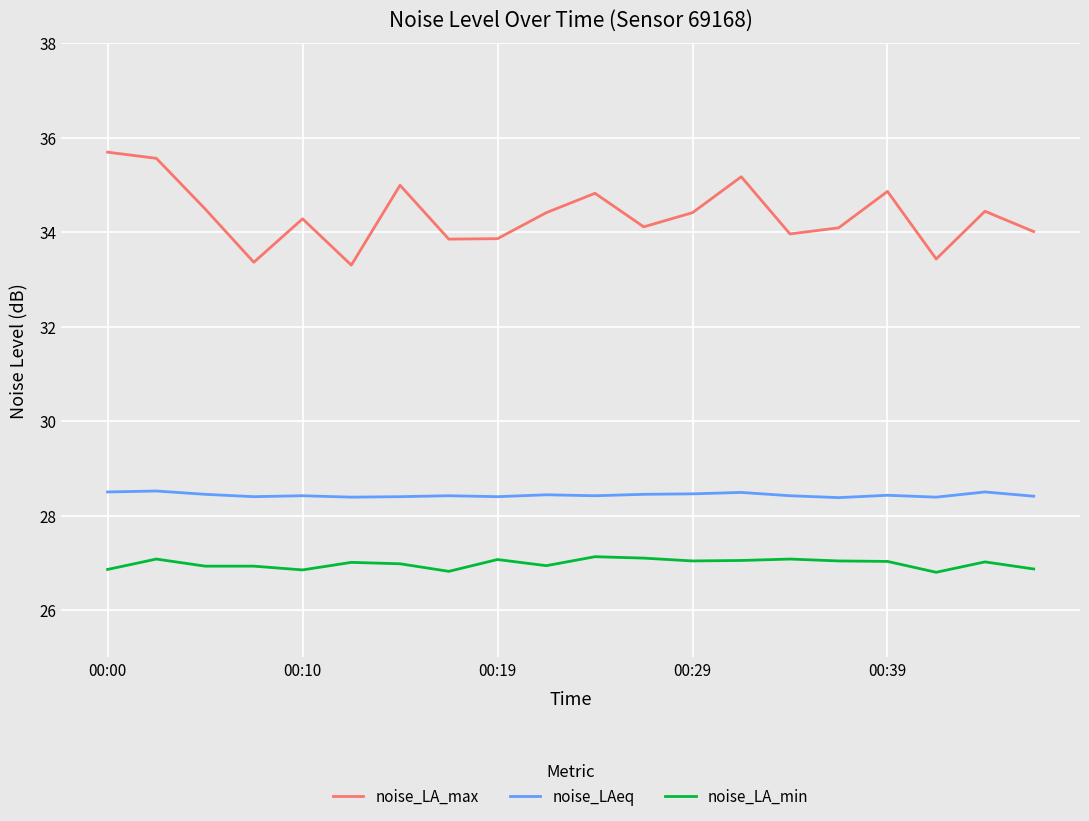

Which series has the largest total across all categories?

noise_LA_max